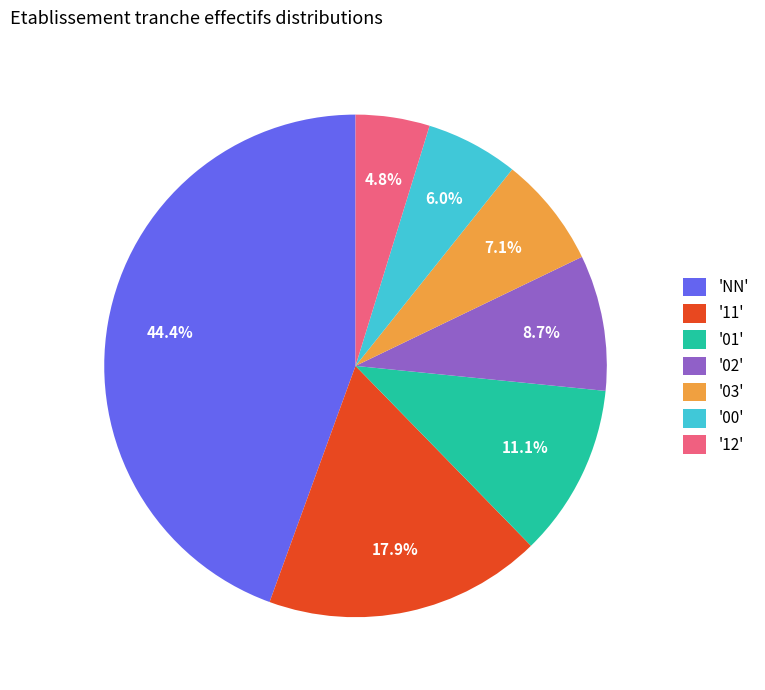

How many segments does this pie chart have?

7